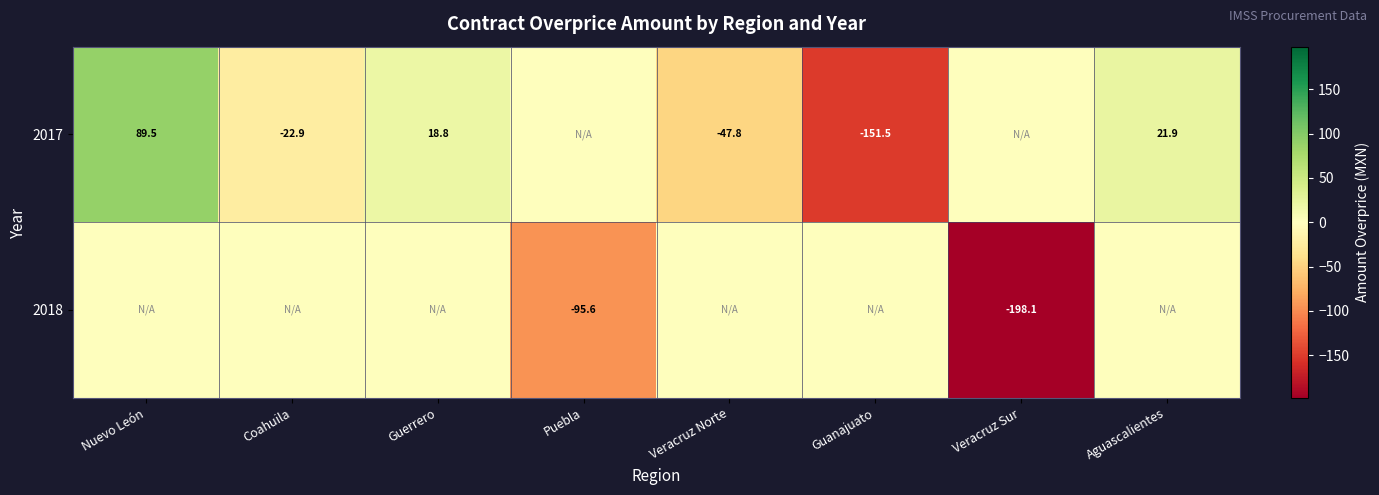

What is the difference between the 2017 values at Coahuila and Aguascalientes?

44.8